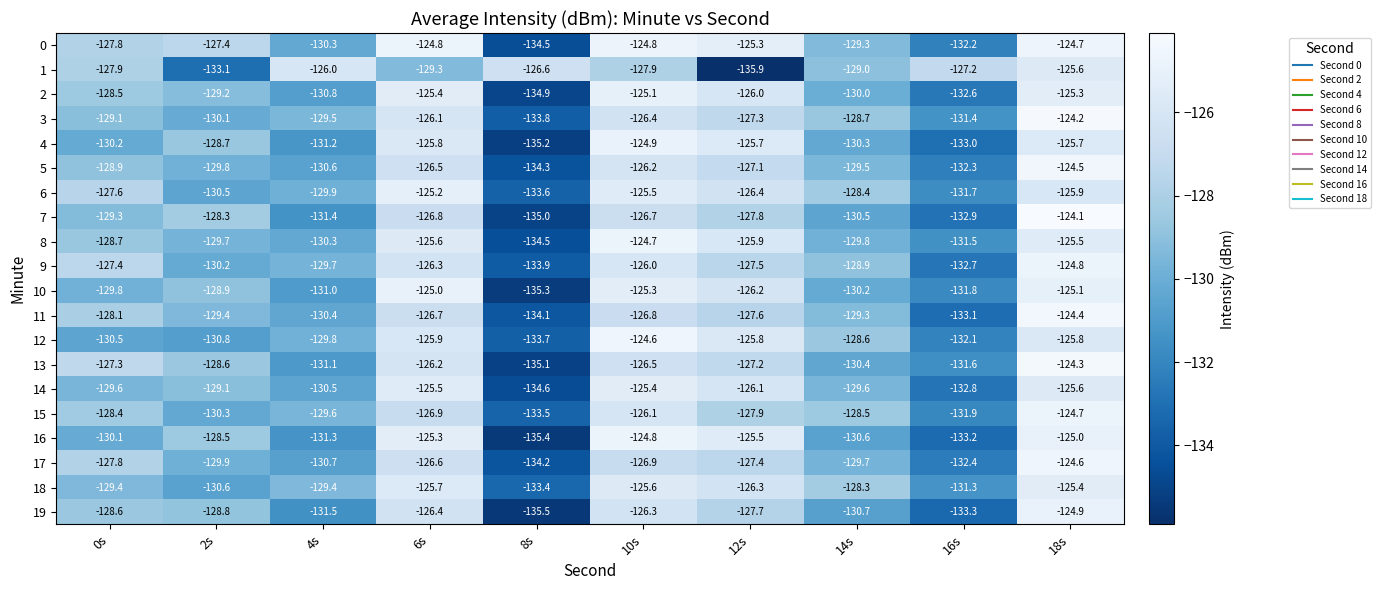

Rank the series at 12s from lowest to highest value.

1, 15, 7, 19, 11, 9, 17, 3, 13, 5, 6, 18, 10, 14, 2, 8, 12, 4, 16, 0